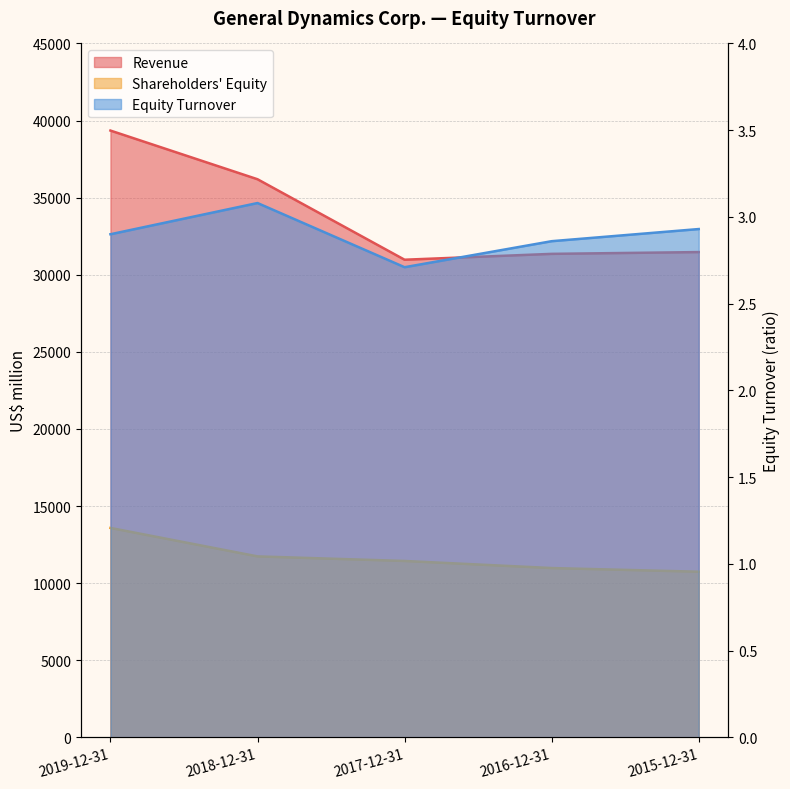

At which label does Shareholders equity reach its minimum?

2015-12-31